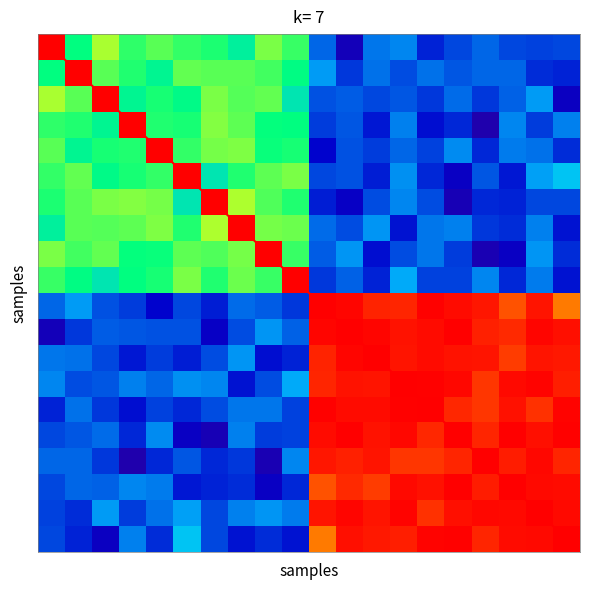

The value of diagonal at 17 is 5.6. True or false?

False